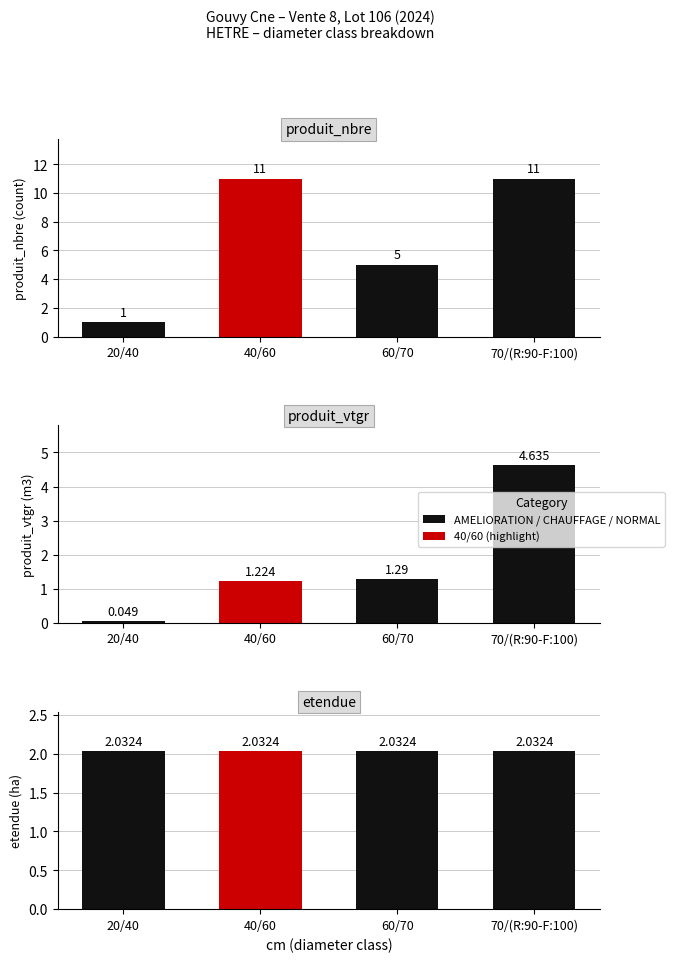

Which series changed the most between 60/70 and 70/(R:90-F:100)?

produit_nbre